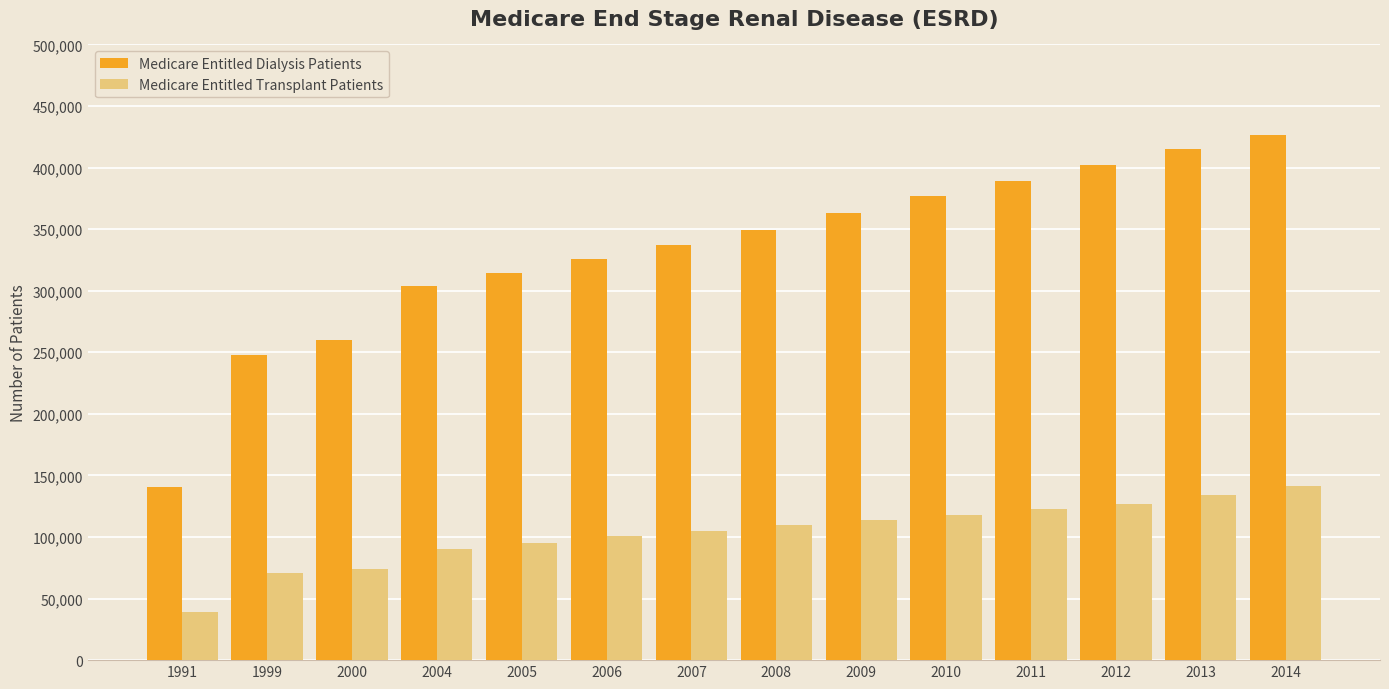

At which label does Medicare Entitled Dialysis Patients reach its minimum?

1991